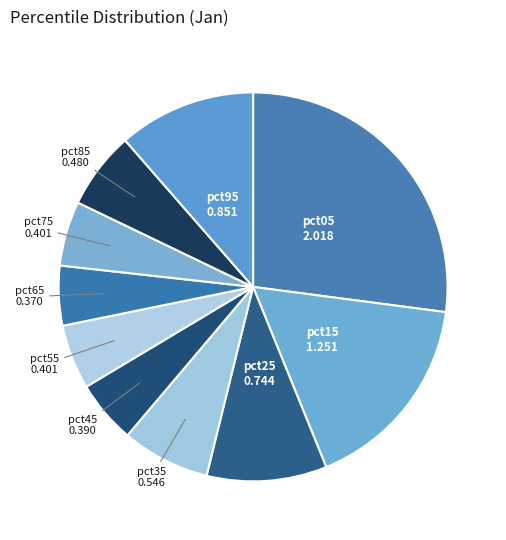

How many segments does this pie chart have?

10